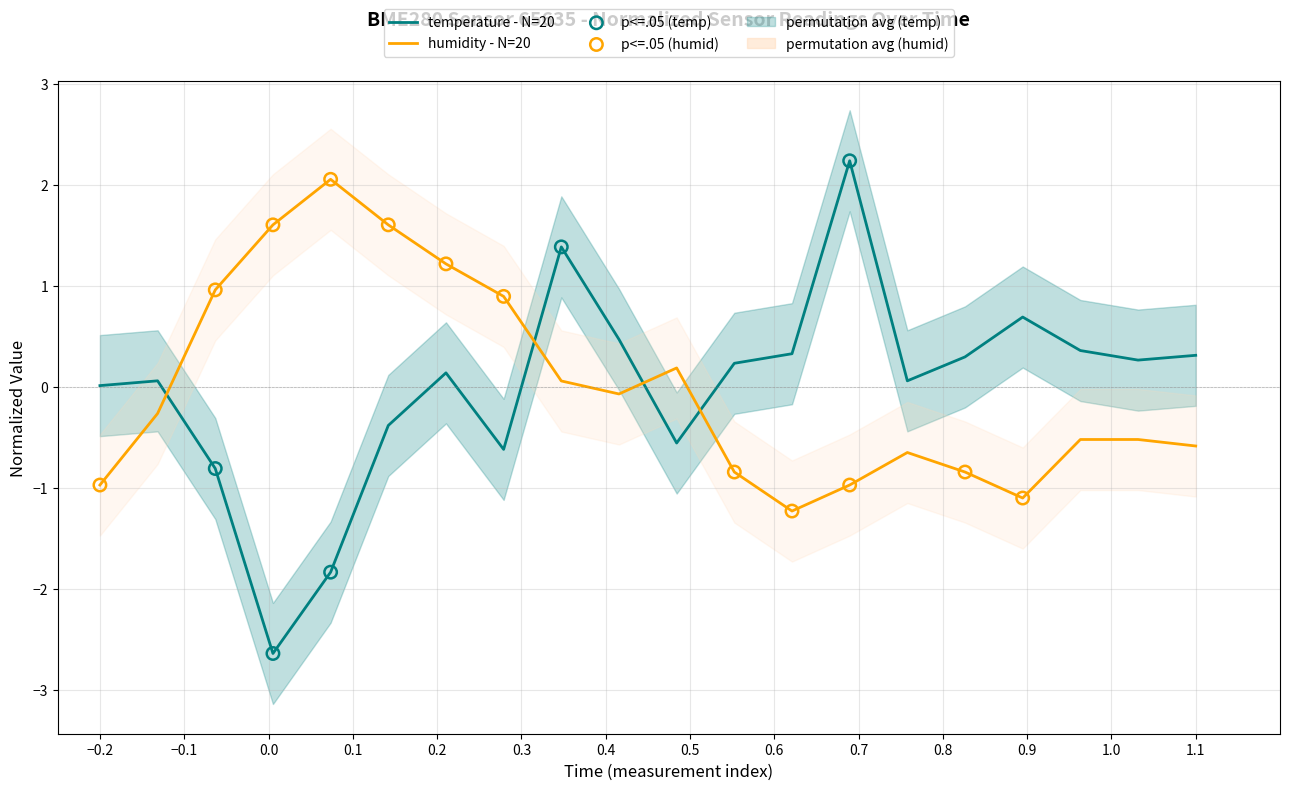

What are all the series names shown in the legend?

temperature, humidity